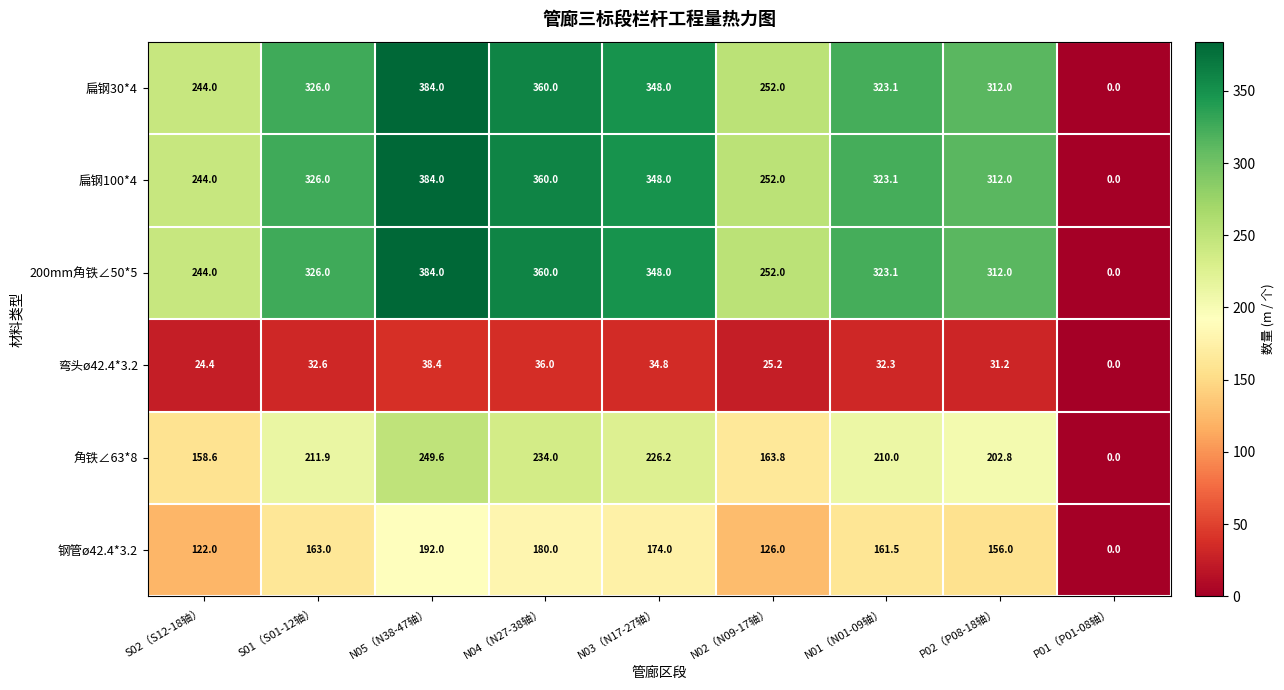

What is the spread (max minus min) of values at N05（N38-47轴）?

345.6